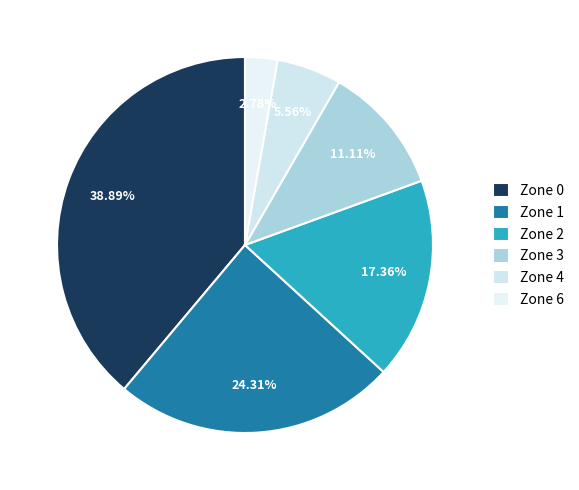

Does Zone 0 account for over 50% of the chart?

No